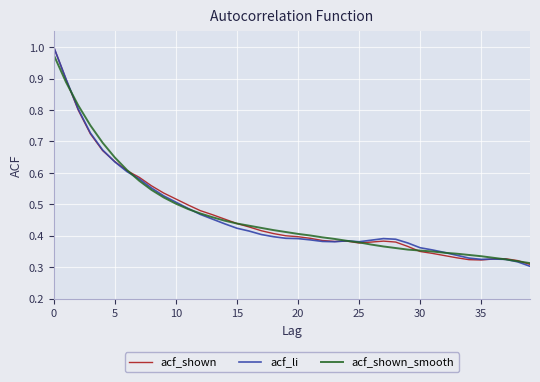

Does the chart display data point markers on the line(s)?

No